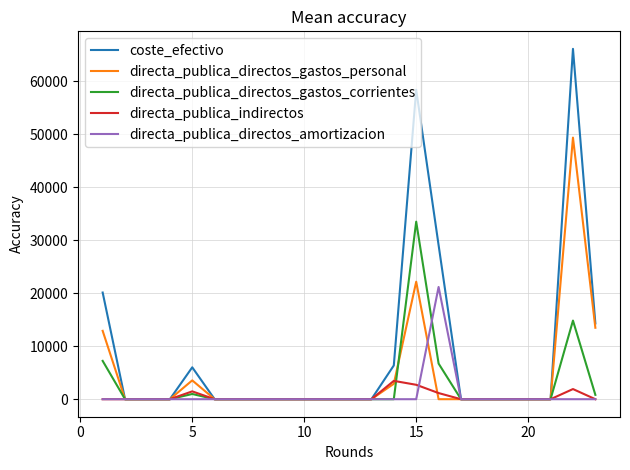

Rank the series by their maximum value, from lowest to highest.

directa_publica_indirectos, directa_publica_directos_amortizacion, directa_publica_directos_gastos_corrientes, directa_publica_directos_gastos_personal, coste_efectivo